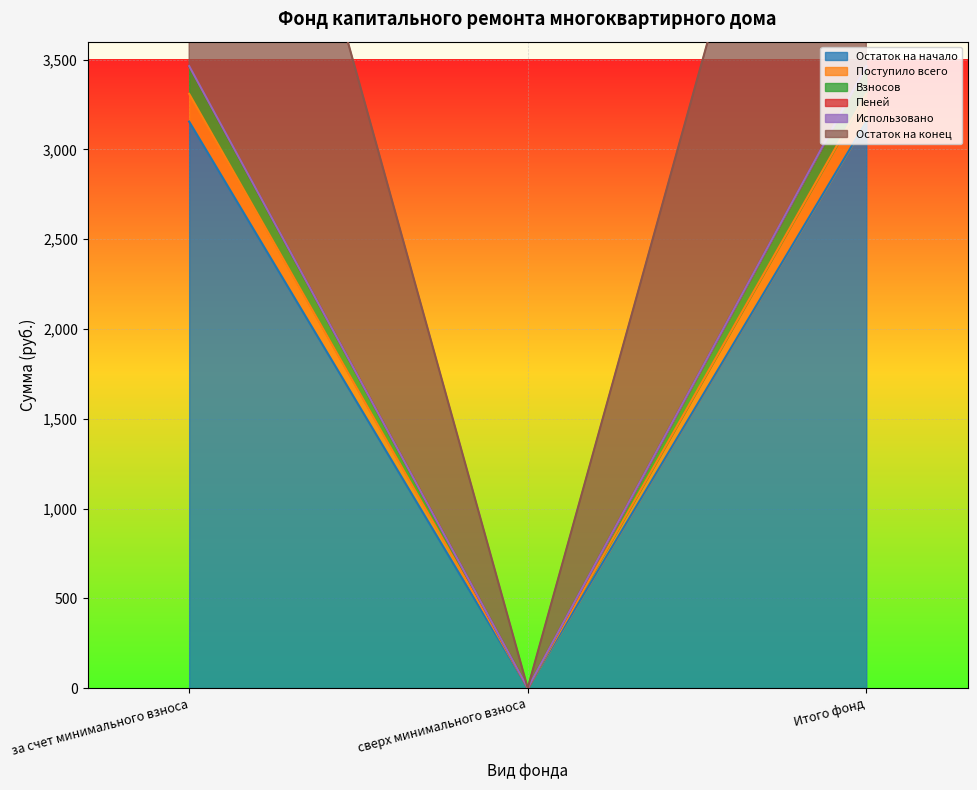

What position from the left is за счет минимального взноса?

1